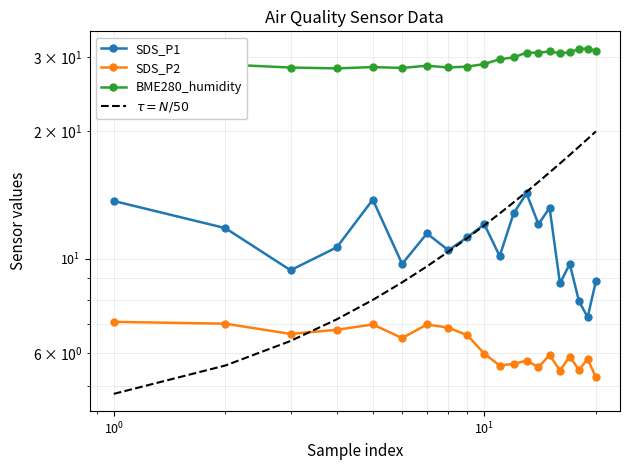

Which series has the largest range (max minus min)?

$\tau = N/50$